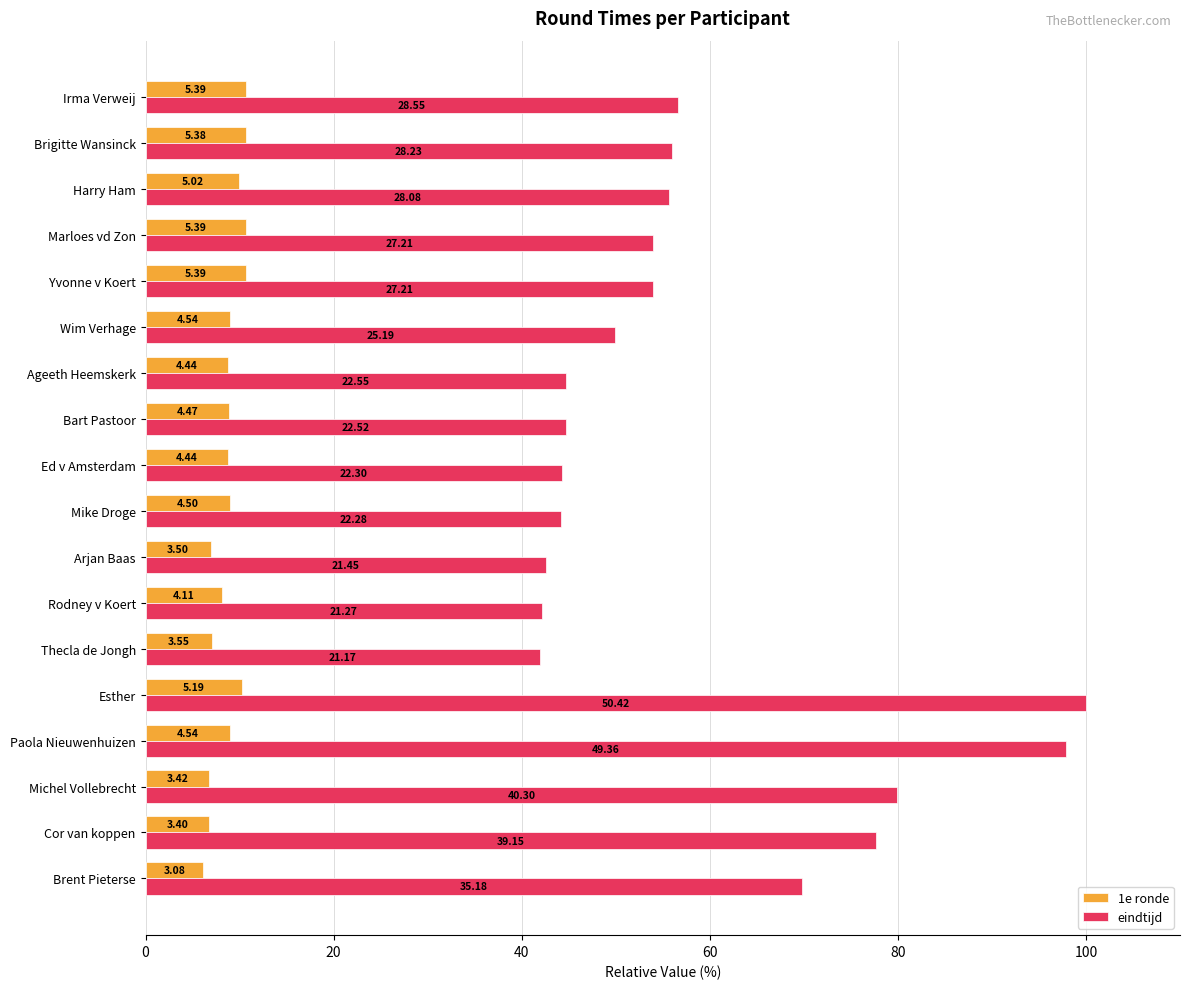

Reading left to right, extract all data points from this chart.

1e ronde: 6.1	6.7	6.8	9.0	10.3	7.0	8.2	6.9	8.9	8.8	8.9	8.8	9.0	10.7	10.7	10.0	10.7	10.7
eindtijd: 69.8	77.6	79.9	97.9	100.0	42.0	42.2	42.5	44.2	44.2	44.7	44.7	50.0	54.0	54.0	55.7	56.0	56.6